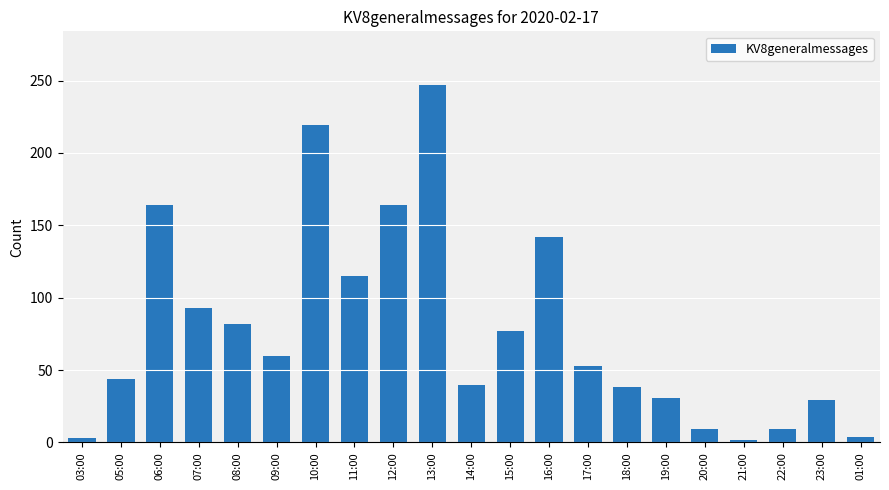

What is the sum of all values?

1625